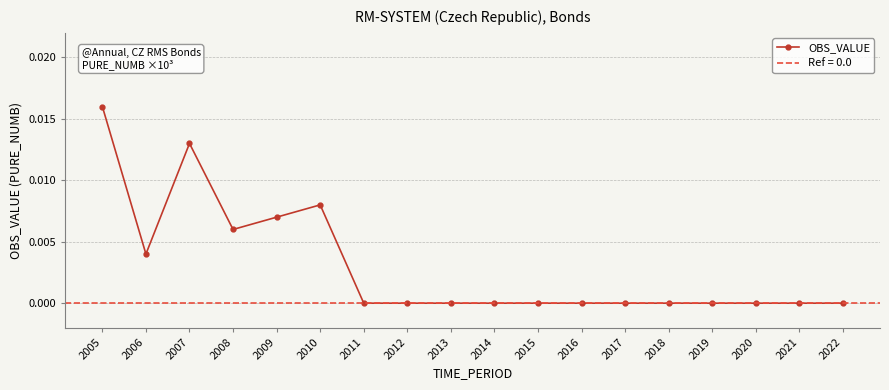

Where is the data nearest to the value 0?

2011